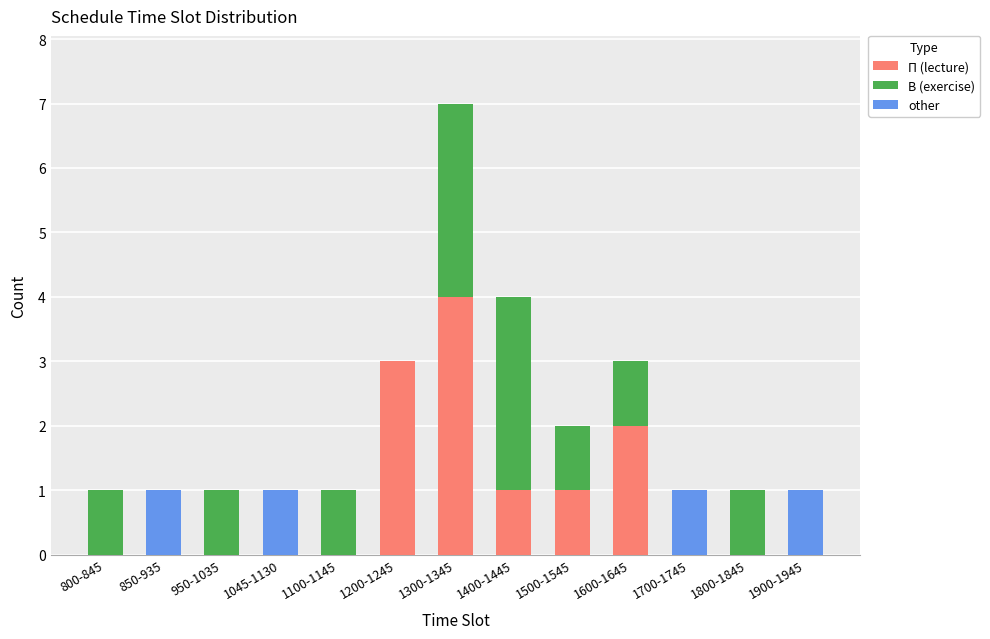

What is the sum of the П (lecture) values at 1400-1445 and 1100-1145?

1